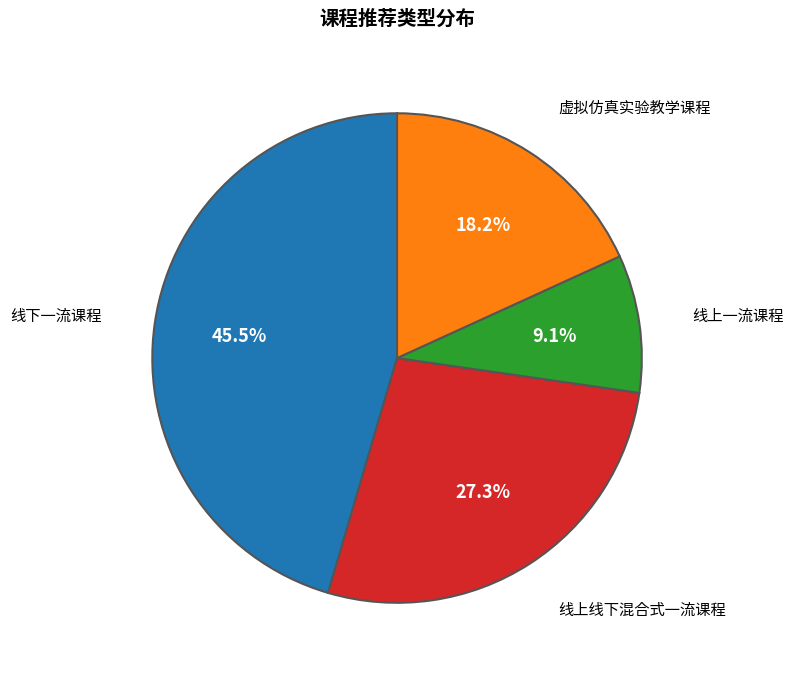

How many segments does this pie chart have?

4